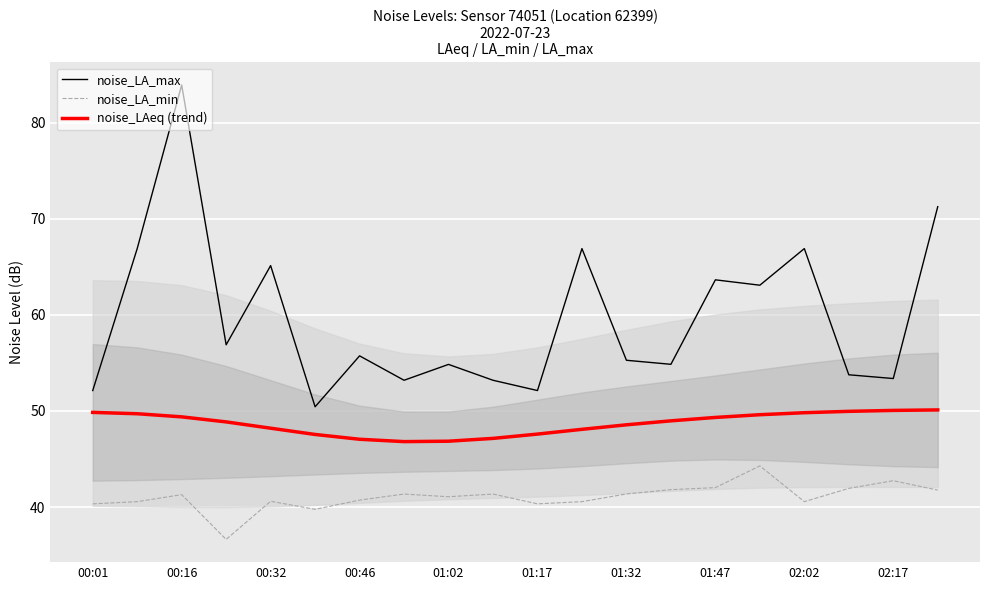

What is the smallest value displayed?

36.6